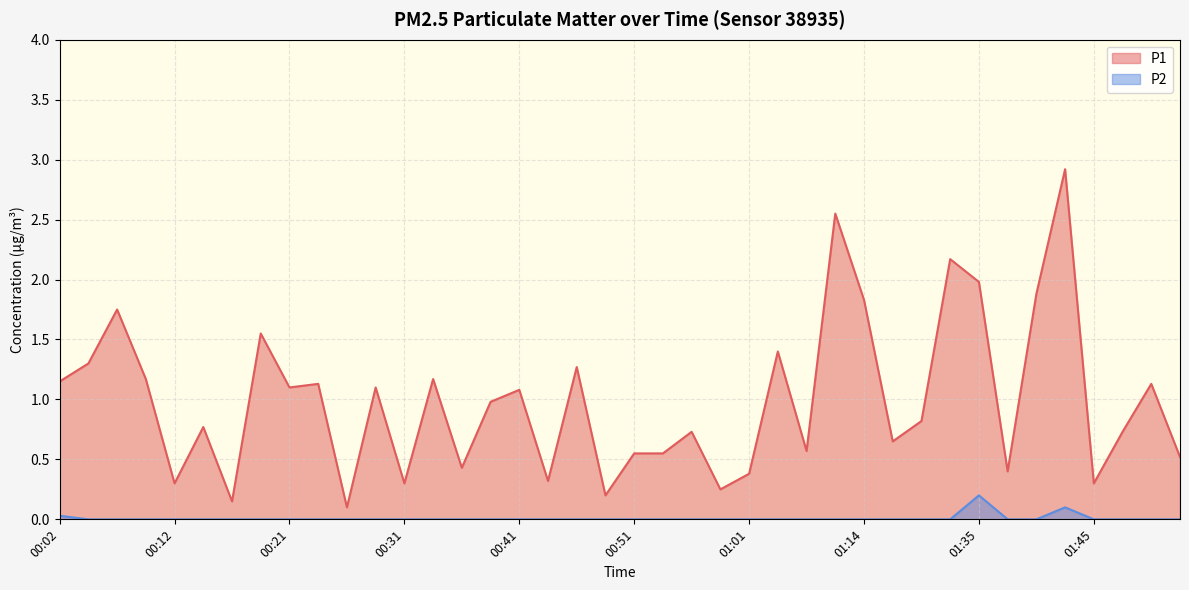

What is the sum of the P1 values at 00:16 and 01:40?

2.0